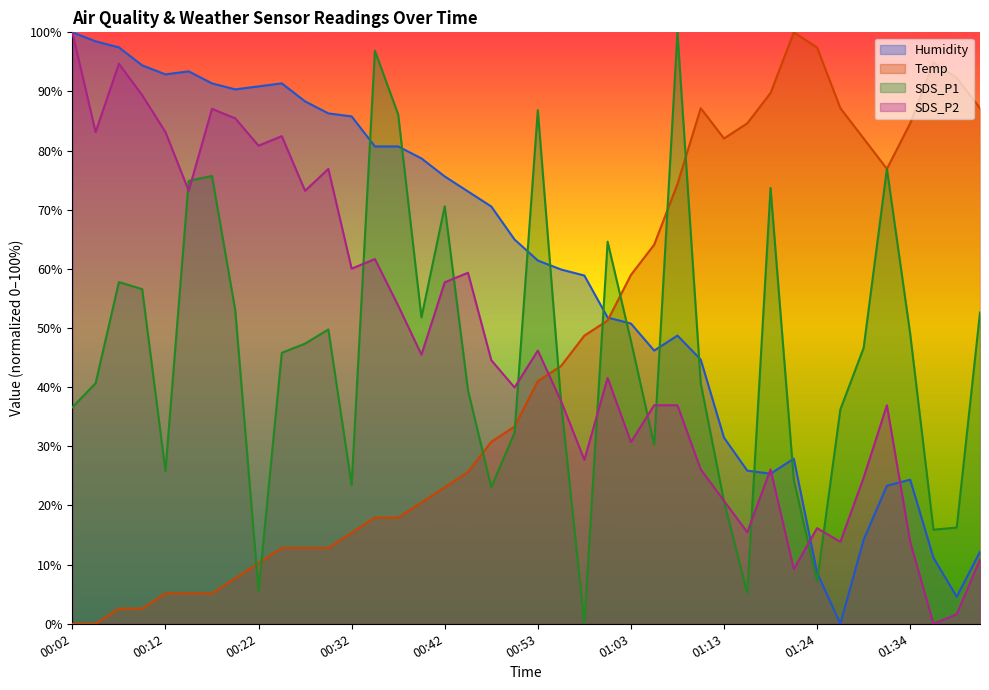

How many lines are shown in the chart?

4